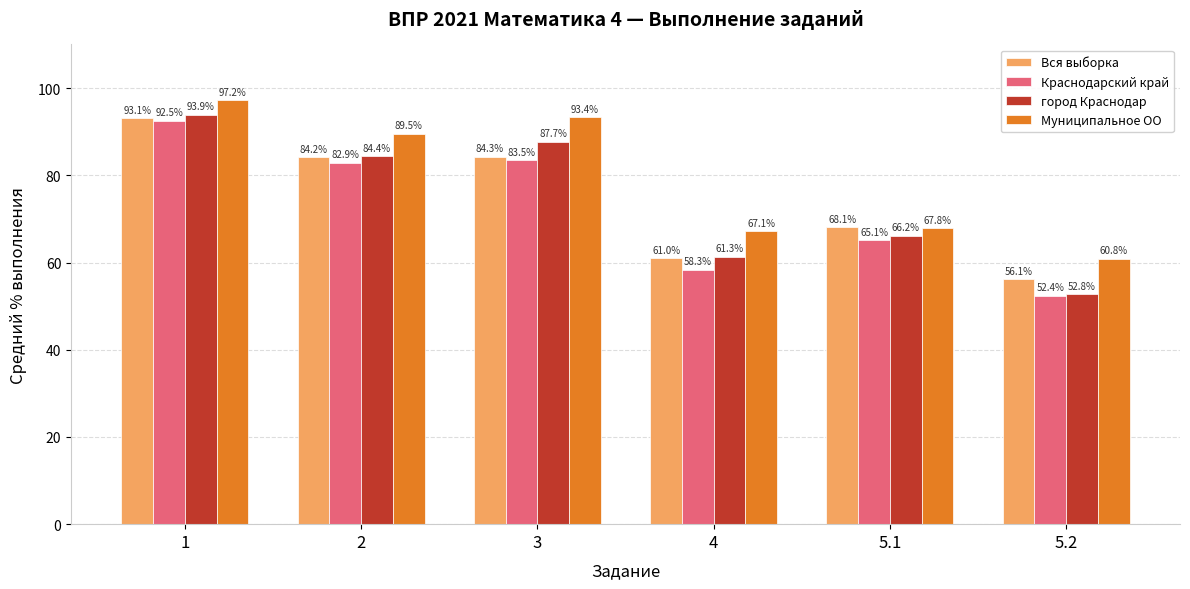

List the series in order of their peak value, highest first.

Муниципальное ОО, город Краснодар, Вся выборка, Краснодарский край